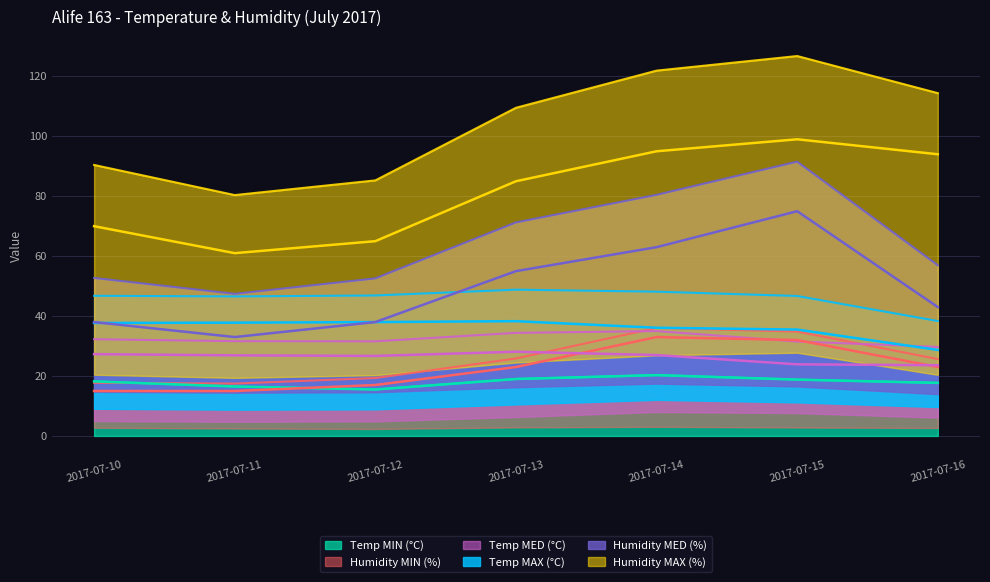

What is the sum of the Humidity MIN (%) values at 2017-07-16 and 2017-07-13?

46.0